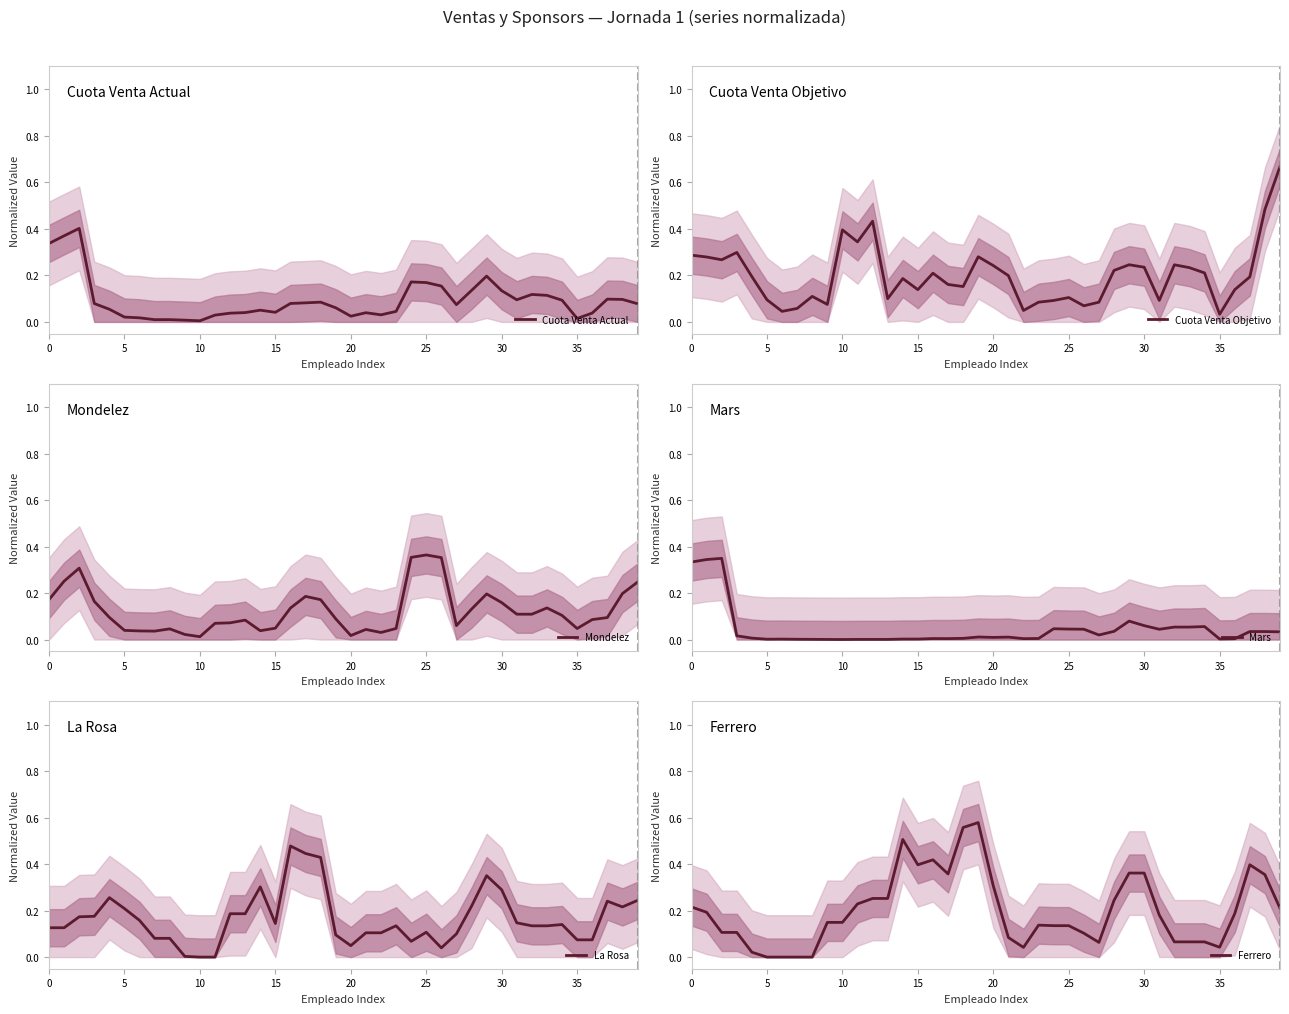

What is the average value of the Cuota Venta Actual series?

0.1